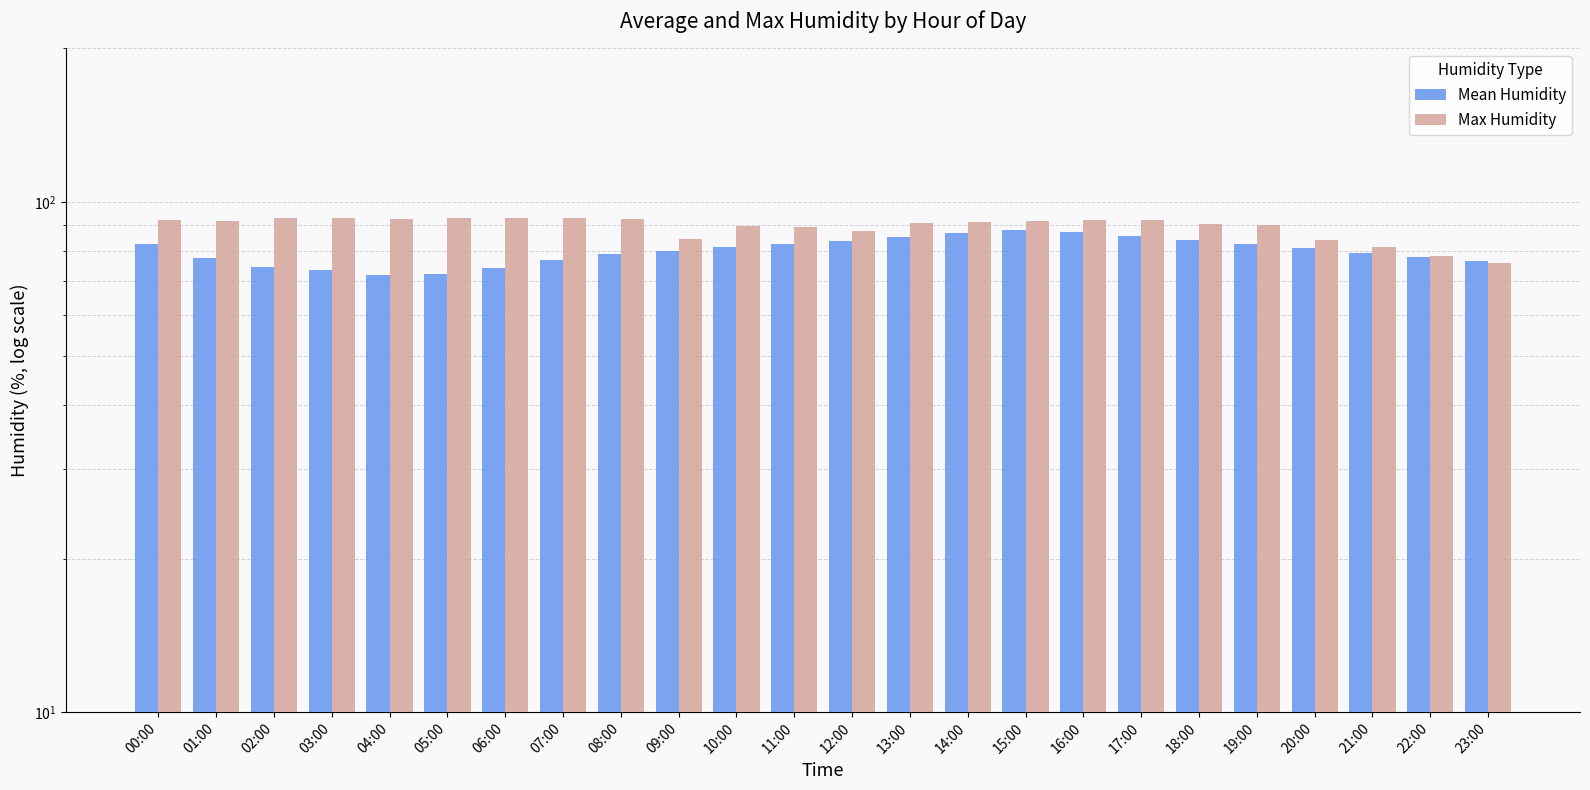

Read the Max Humidity value at 18:00.

90.5